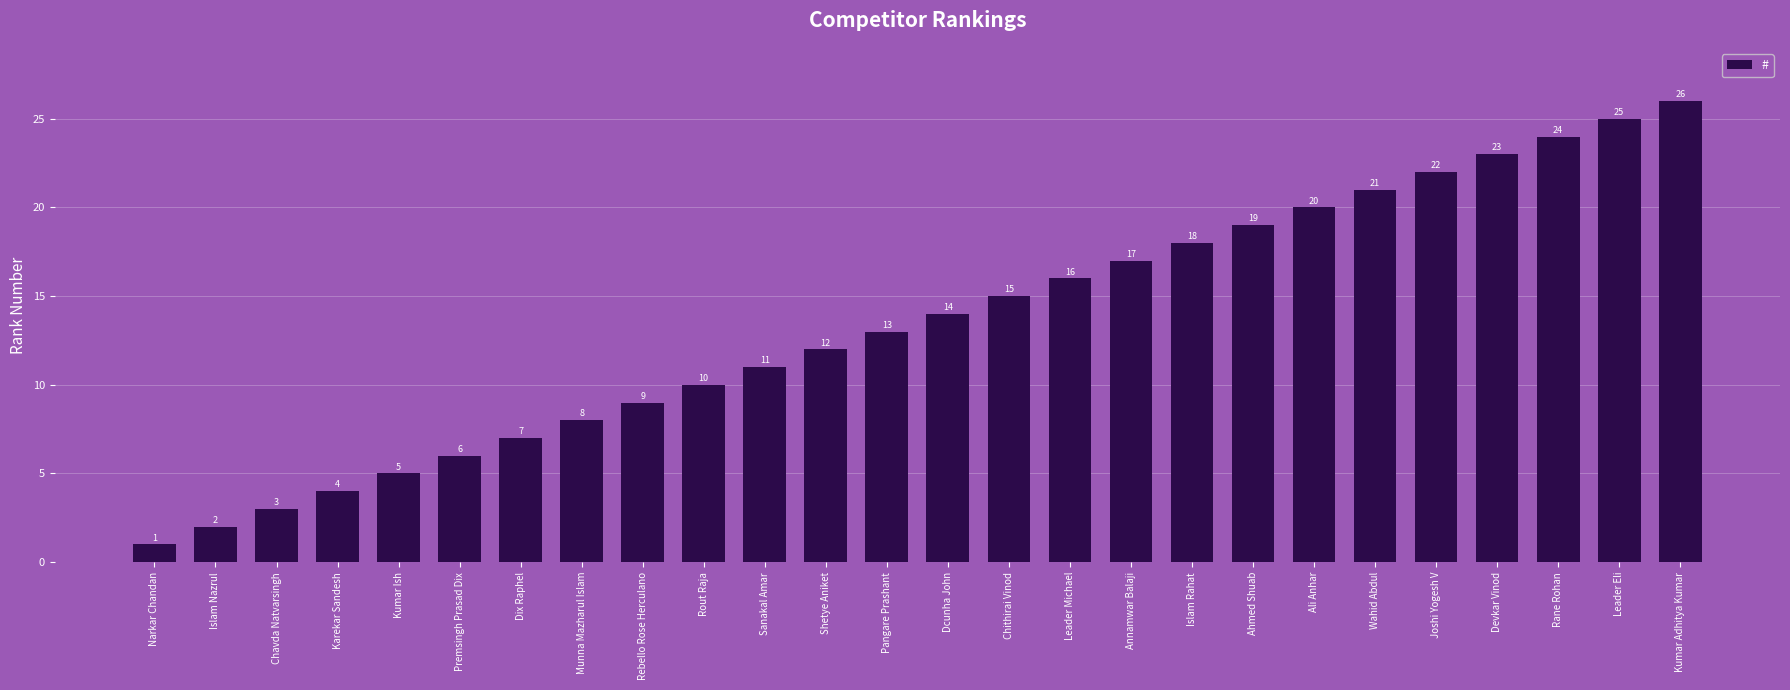

List the labels in order of value, smallest first.

Narkar Chandan, Islam Nazrul, Chavda Natvarsingh, Karekar Sandesh, Kumar Ish, Premsingh Prasad Dix, Dix Raphel, Munna Mazharul Islam, Rebello Rose Herculano, Rout Raja, Sanakal Amar, Shetye Aniket, Pangare Prashant, Dcunha John, Chithirai Vinod, Leader Michael, Annamwar Balaji, Islam Rahat, Ahmed Shuab, Ali Anhar, Wahid Abdul, Joshi Yogesh V, Devkar Vinod, Rane Rohan, Leader Eli, Kumar Adhitya Kumar